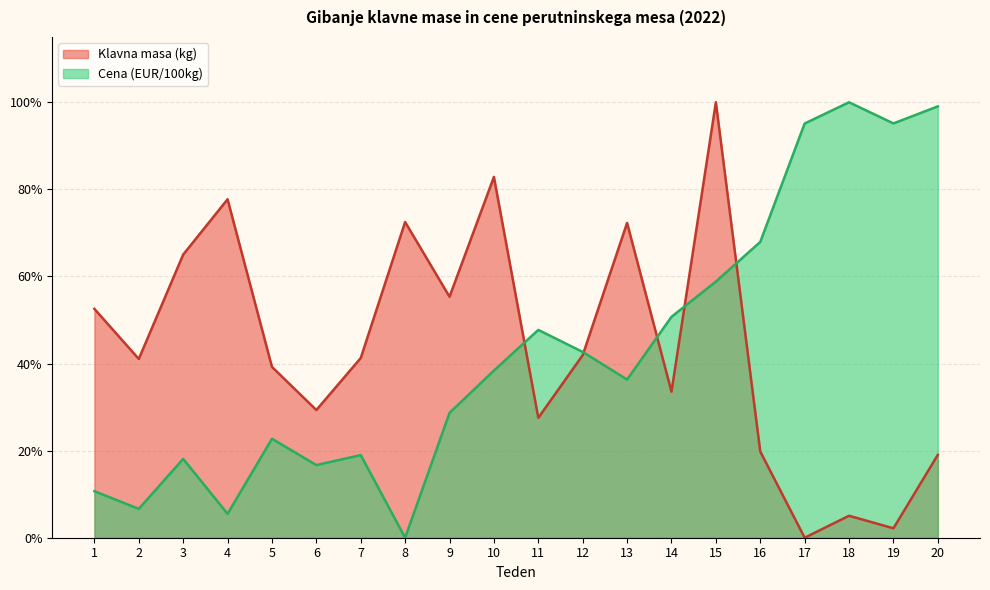

What is the value of the Klavna masa (kg) point at the 20th from the left?

0.2